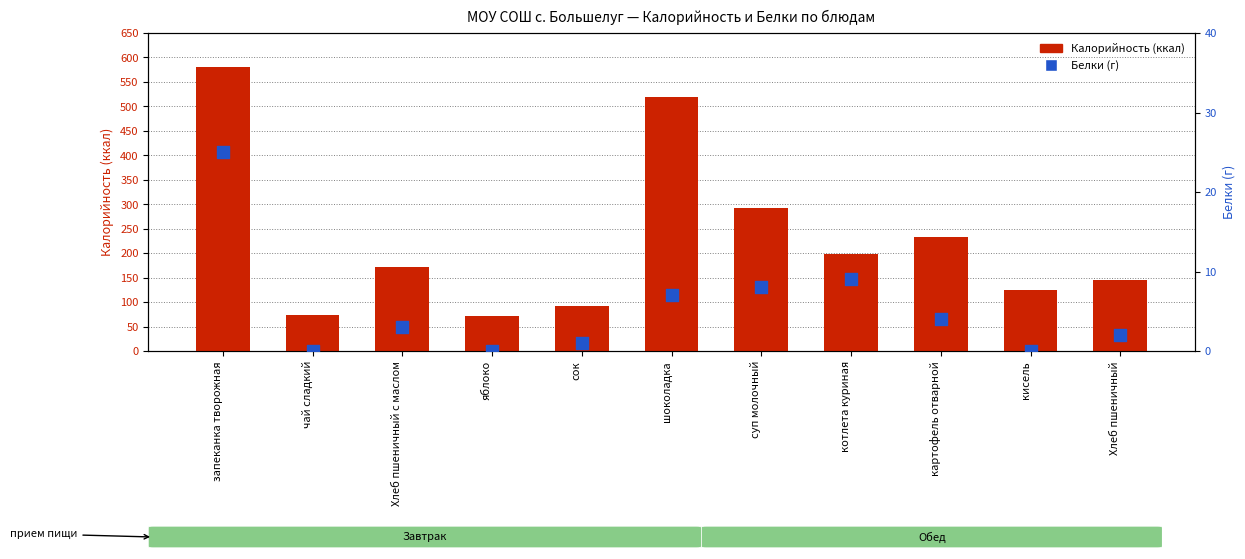

What are all the series names shown in the legend?

Калорийность, Белки